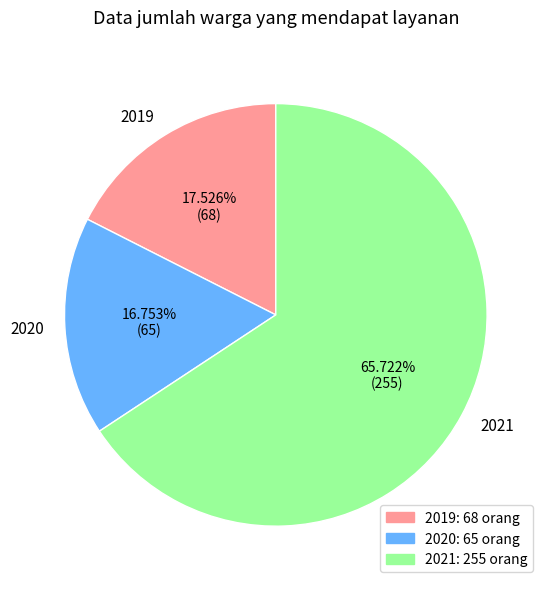

What portion of the pie excludes 2019?

82.5%